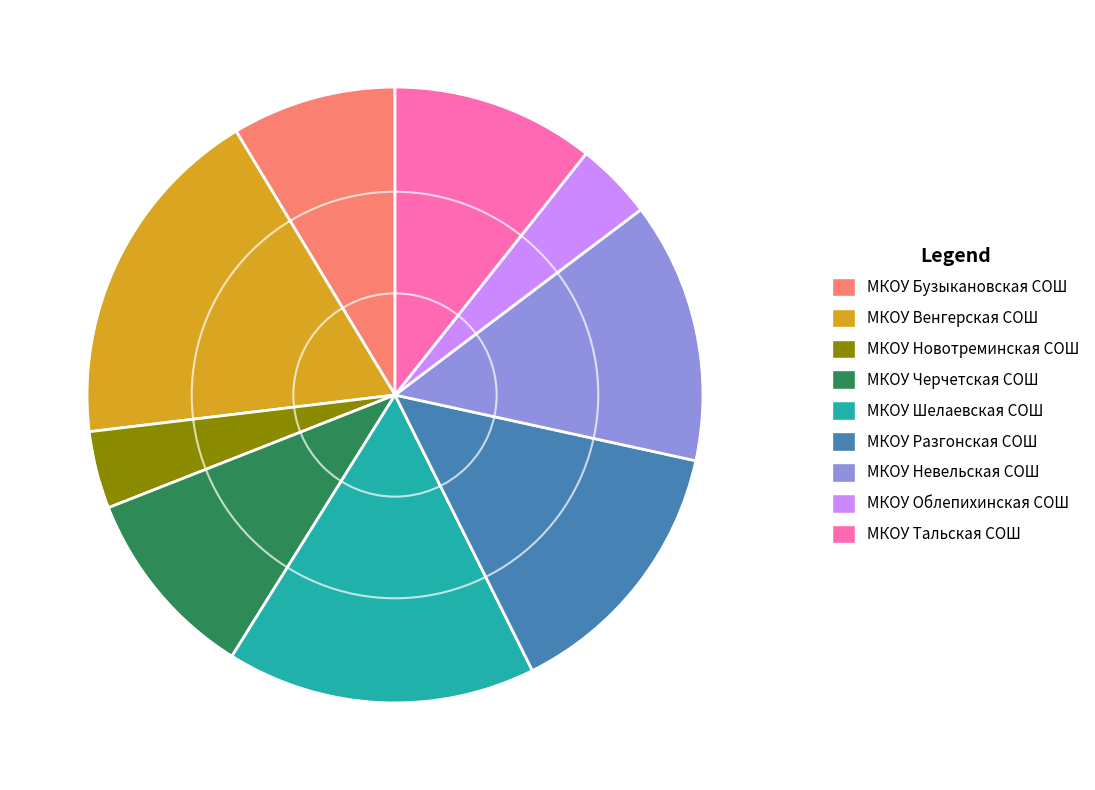

Does any single category account for the majority?

No